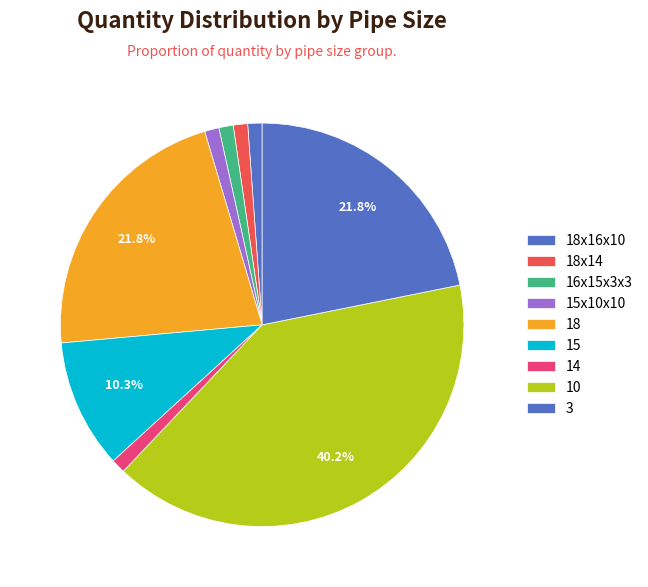

How many slices are in this pie chart?

9